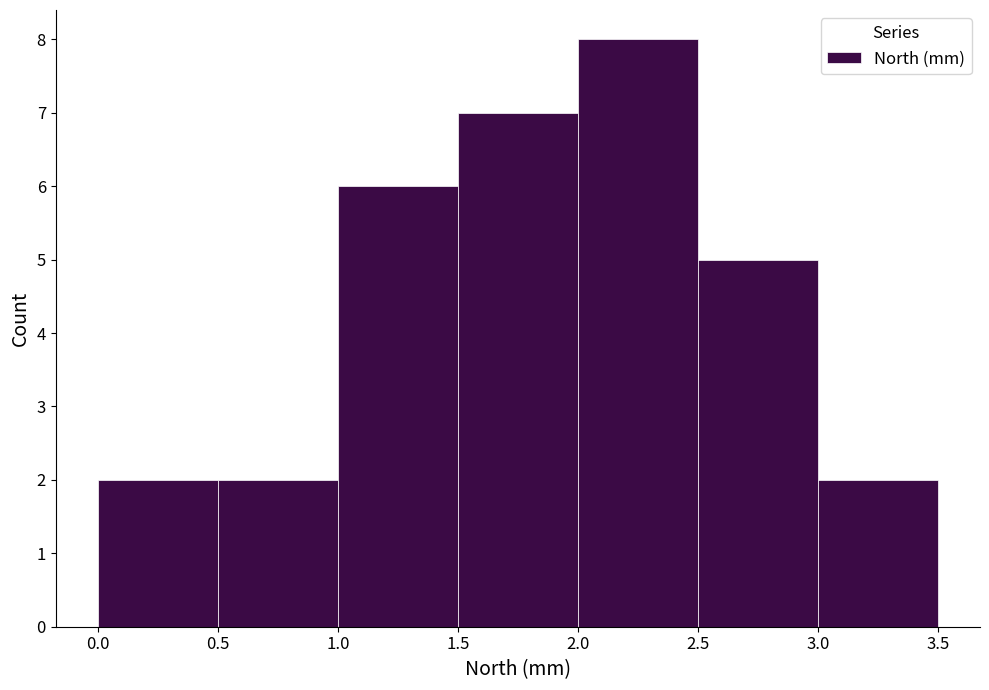

Reading left to right, transcribe this chart: for each bar, give the range it covers on the x-axis and its height. The values are not printed on the chart, so give them approximately, as read against the axis.

0.0 to 0.5: 2
0.5 to 1.0: 2
1.0 to 1.5: 6
1.5 to 2.0: 7
2.0 to 2.5: 8
2.5 to 3.0: 5
3.0 to 3.5: 2